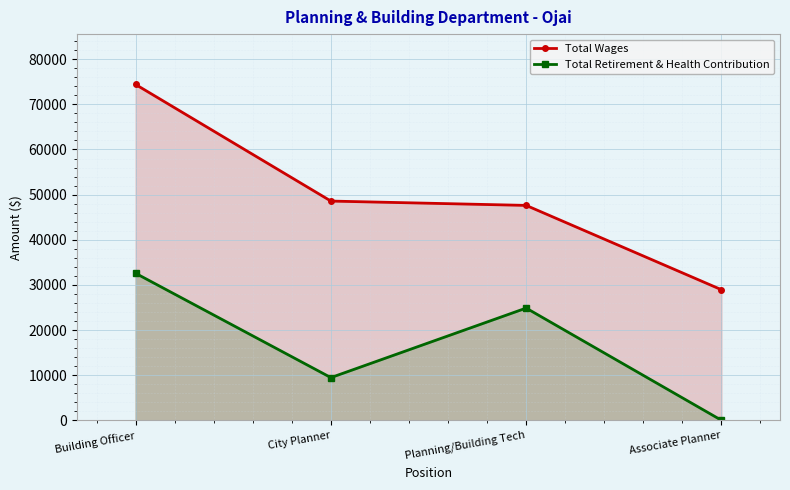

At how many categories does at least one series exceed 53621?

1